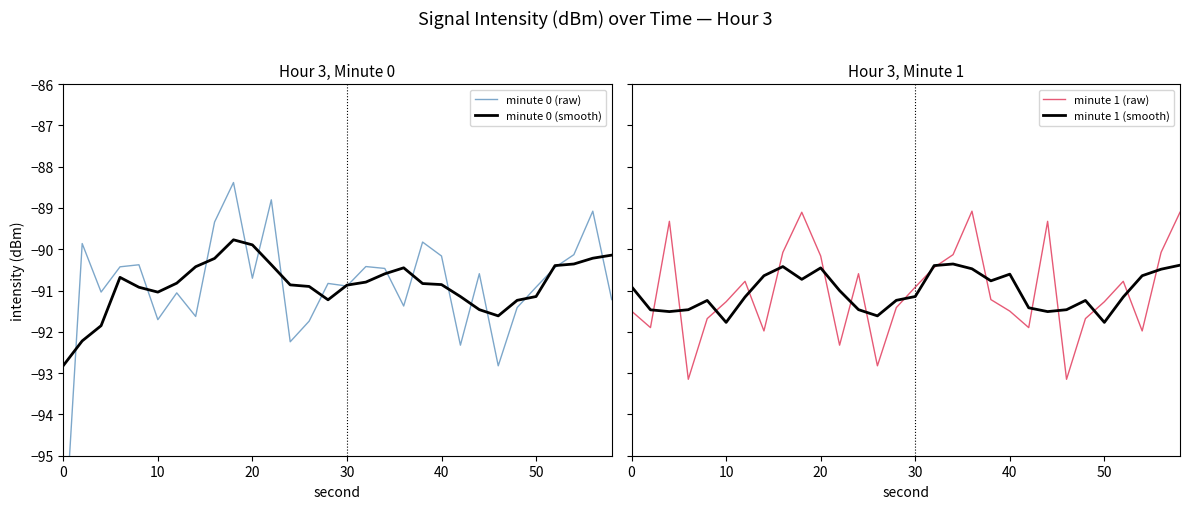

Is it true that minute 0 (smooth) equals -21.8 at 40?

False